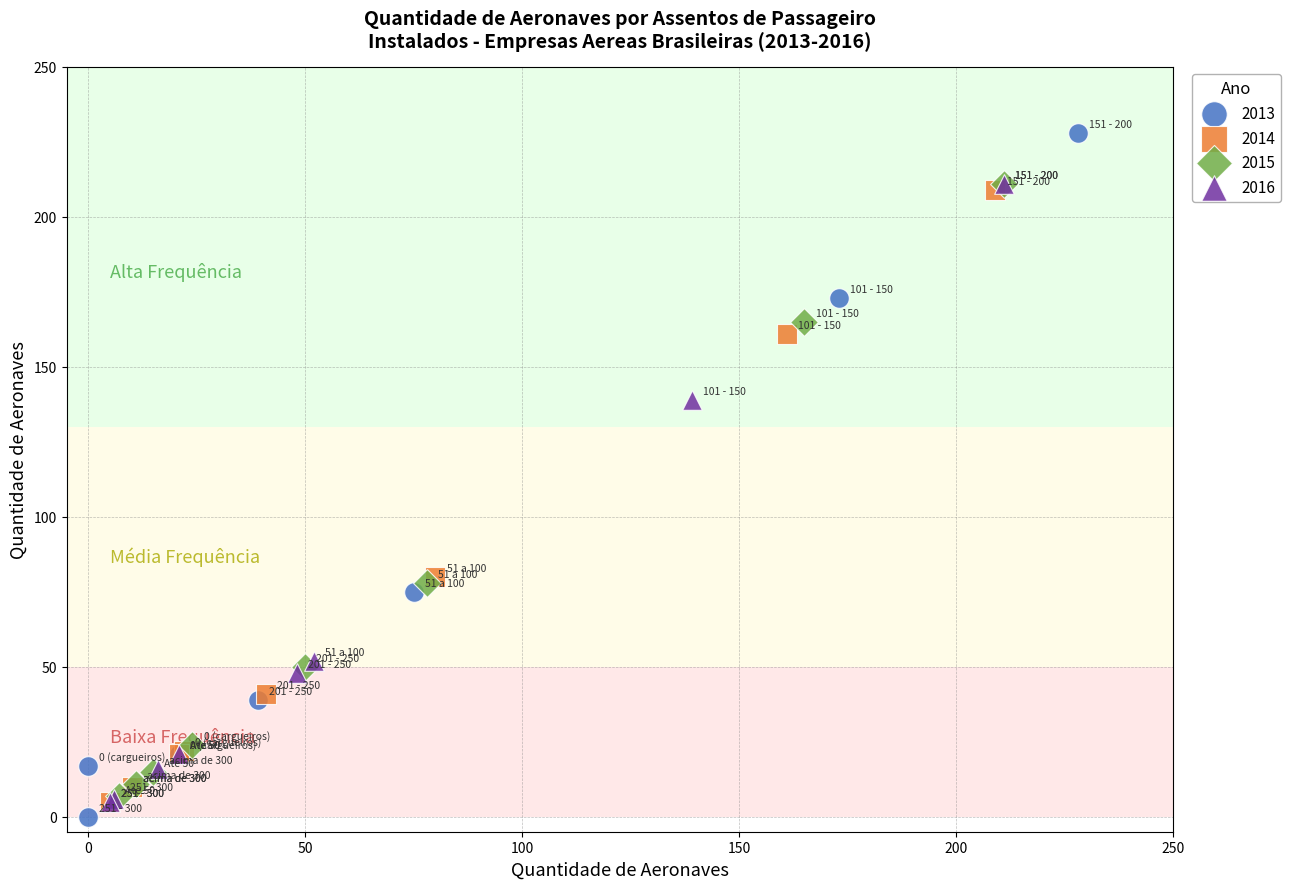

Which series has the widest spread of Y values?

2013